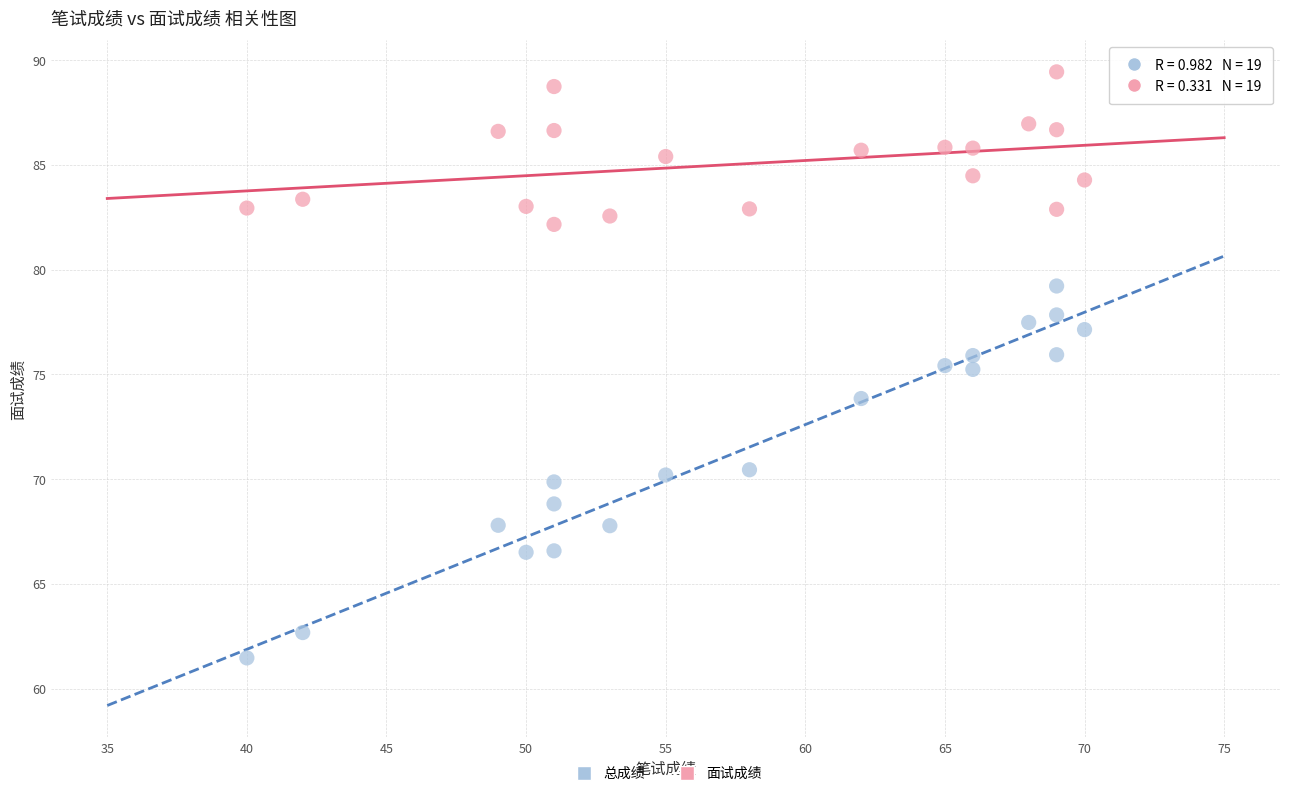

Which series has the largest Y range (max minus min)?

总成绩